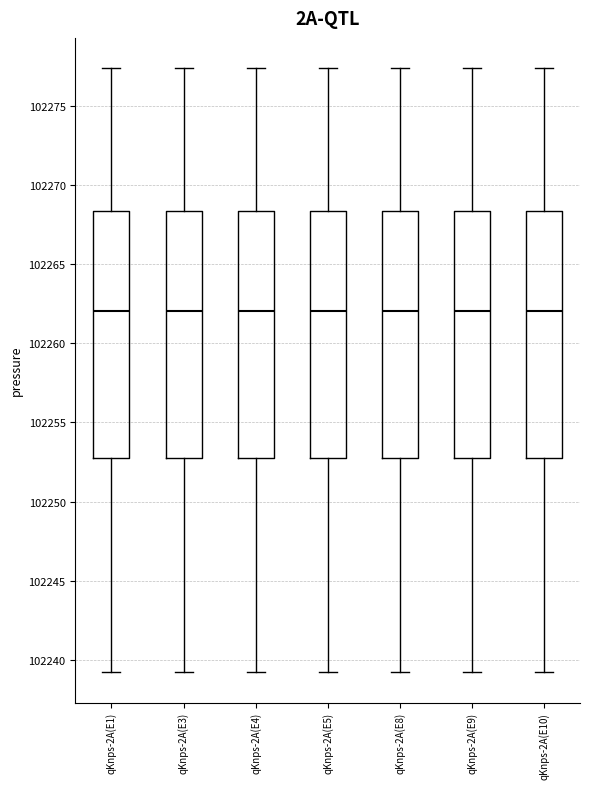

Reading left to right, read every box against the y-axis: the position of its median line, the range the box covers, and the ends of its whiskers. The values are not printed on the chart, so give them approximately, as read against the axis.

qKnps-2A(E1): median 102262.0, box 102253.0 to 102268.5, whiskers 102239.0 to 102277.5
qKnps-2A(E3): median 102262.0, box 102253.0 to 102268.5, whiskers 102239.0 to 102277.5
qKnps-2A(E4): median 102262.0, box 102253.0 to 102268.5, whiskers 102239.0 to 102277.5
qKnps-2A(E5): median 102262.0, box 102253.0 to 102268.5, whiskers 102239.0 to 102277.5
qKnps-2A(E8): median 102262.0, box 102253.0 to 102268.5, whiskers 102239.0 to 102277.5
qKnps-2A(E9): median 102262.0, box 102253.0 to 102268.5, whiskers 102239.0 to 102277.5
qKnps-2A(E10): median 102262.0, box 102253.0 to 102268.5, whiskers 102239.0 to 102277.5